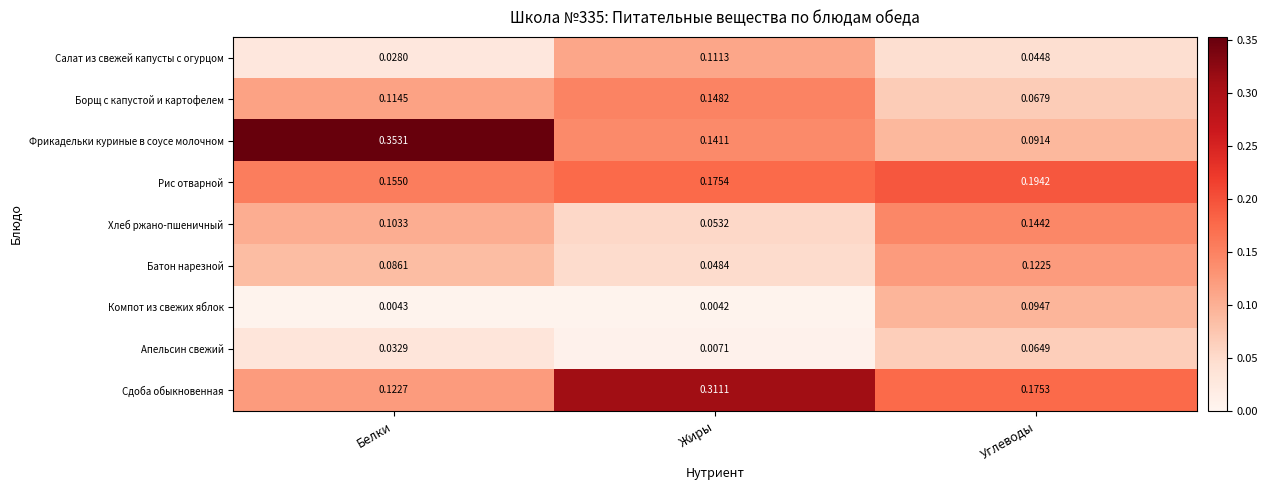

Which series has the largest total across all categories?

Сдоба обыкновенная